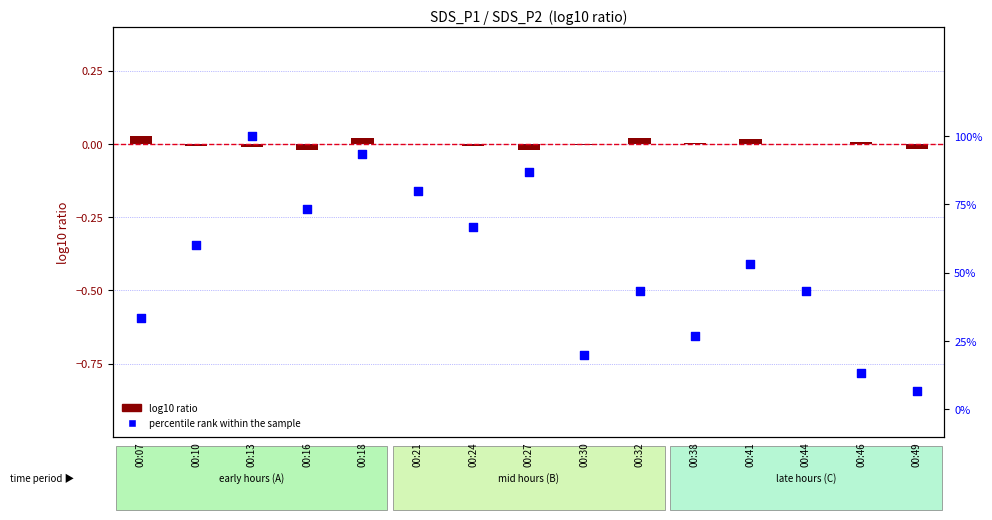

Is the value of log10 ratio at 00:49 greater than the value of percentile rank within the sample at 00:10?

No